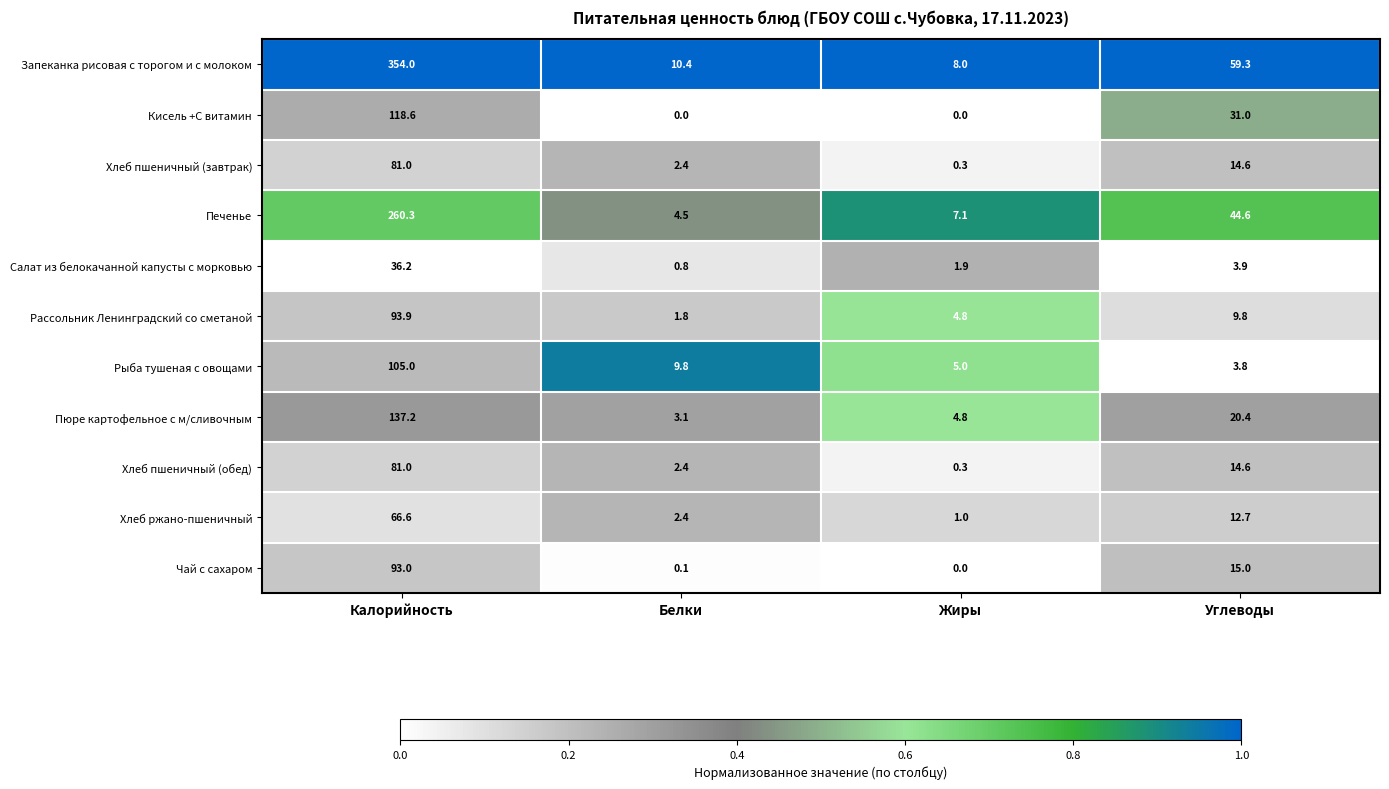

Rank the categories by Запеканка рисовая с торогом и с молоком value from lowest to highest.

Жиры, Белки, Углеводы, Калорийность